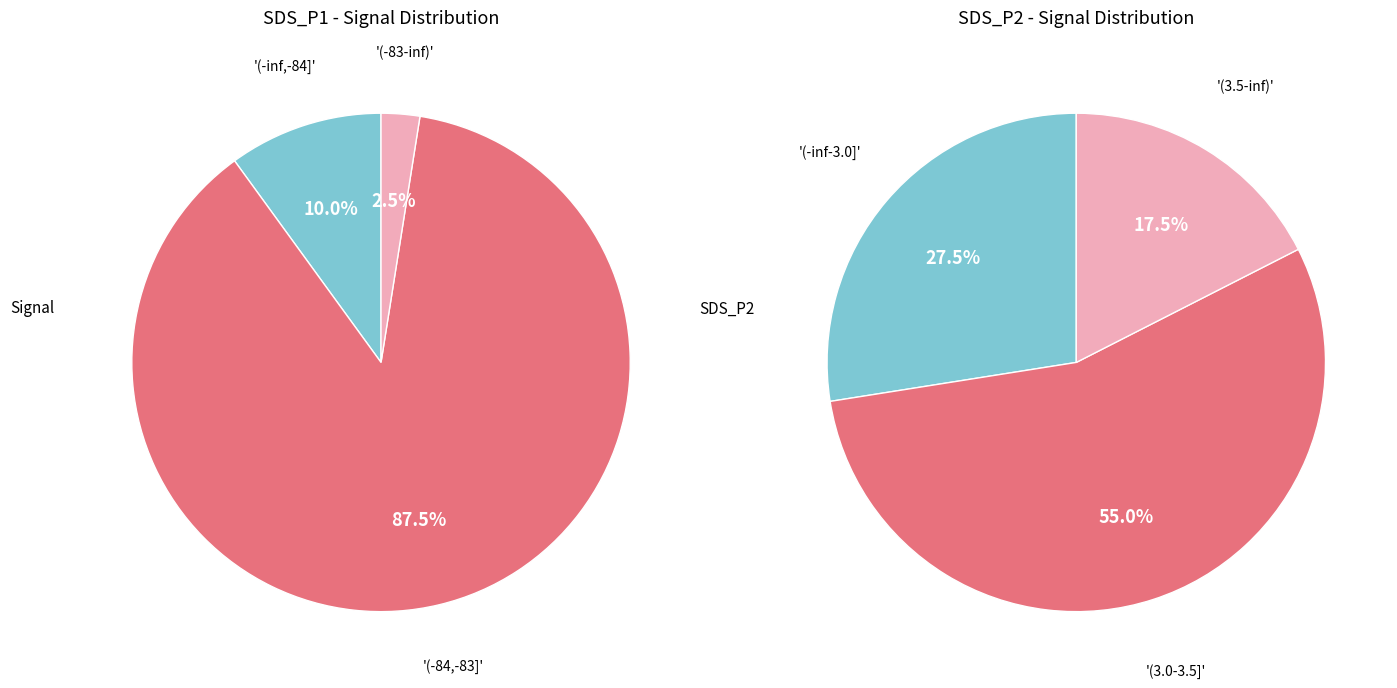

Which series has the widest spread of values?

SDS_P1